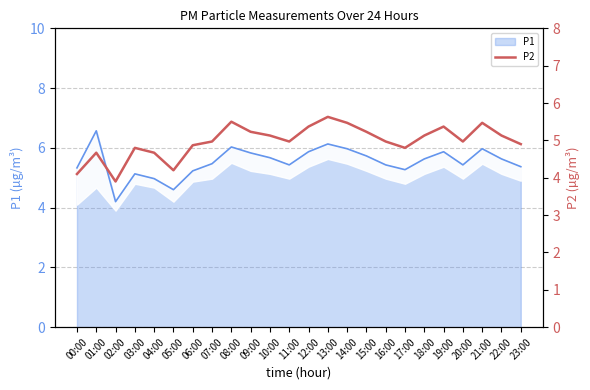

Reading left to right, what are all the values shown in this chart?

4.1	4.7	3.9	4.8	4.7	4.2	4.9	5.0	5.5	5.2	5.1	5.0	5.4	5.6	5.5	5.2	5.0	4.8	5.1	5.4	5.0	5.5	5.1	4.9